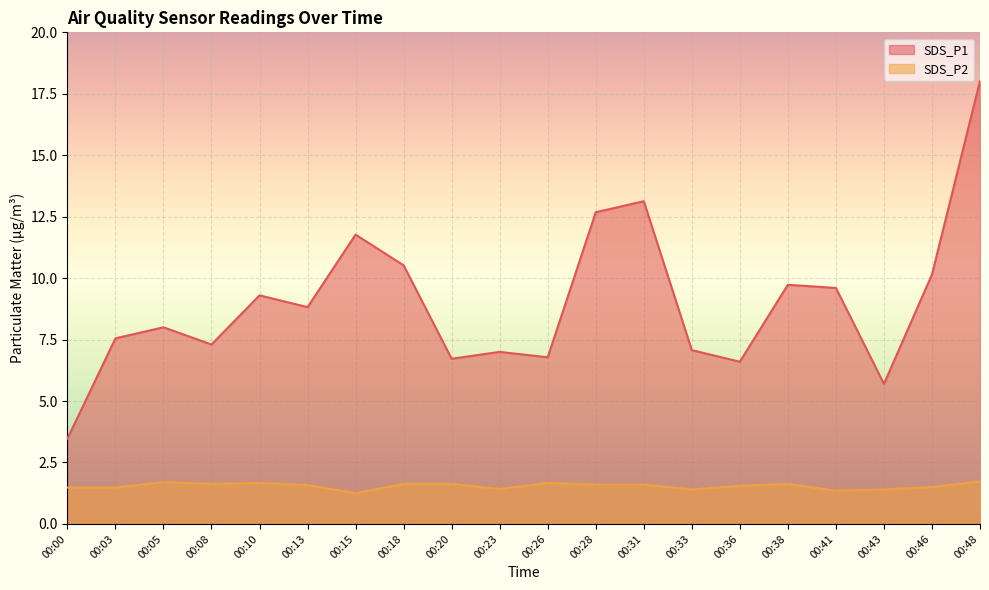

At 00:46, list the series in order from smallest to largest.

SDS_P2, SDS_P1